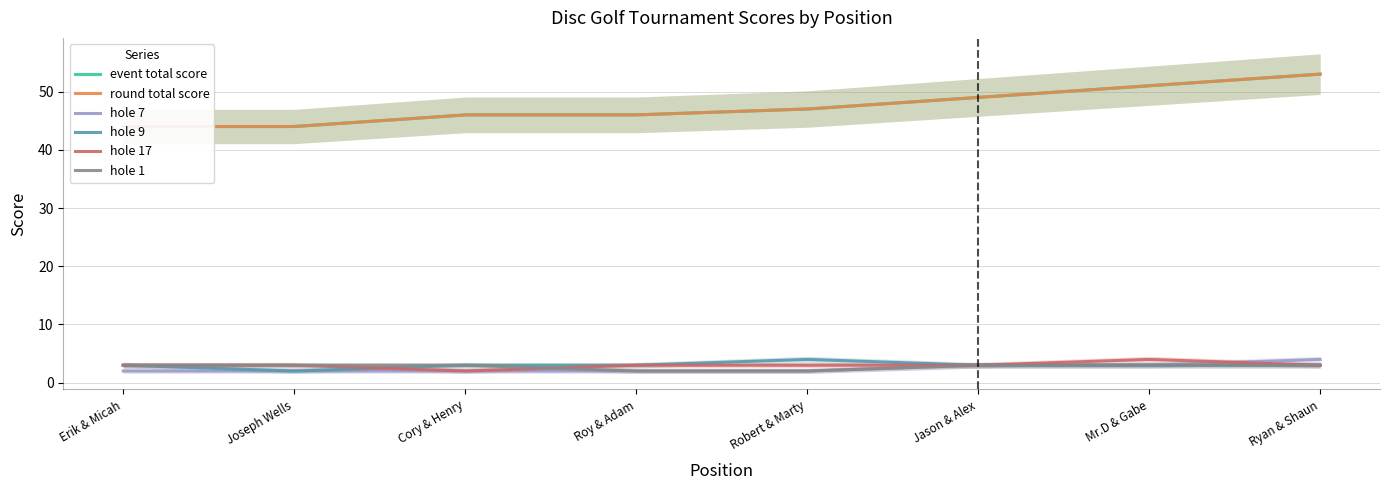

What is the highest value of the hole 7 series?

4.0